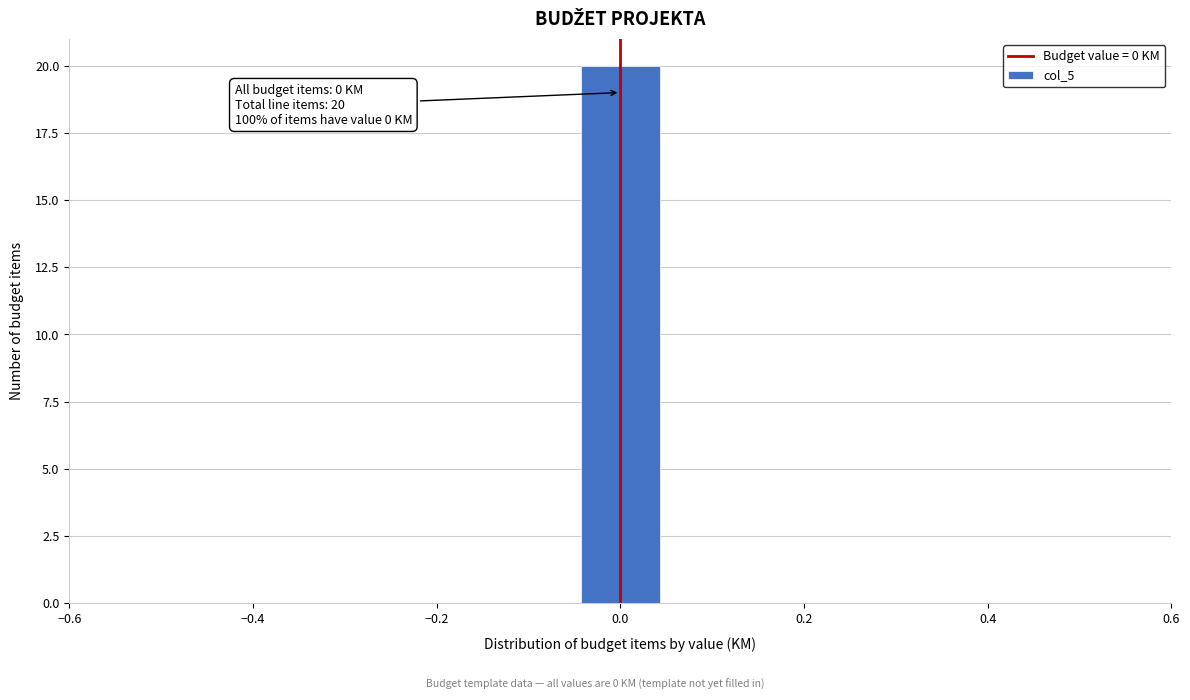

Over which range of the x-axis is the bar tallest?

-0.04 to 0.04